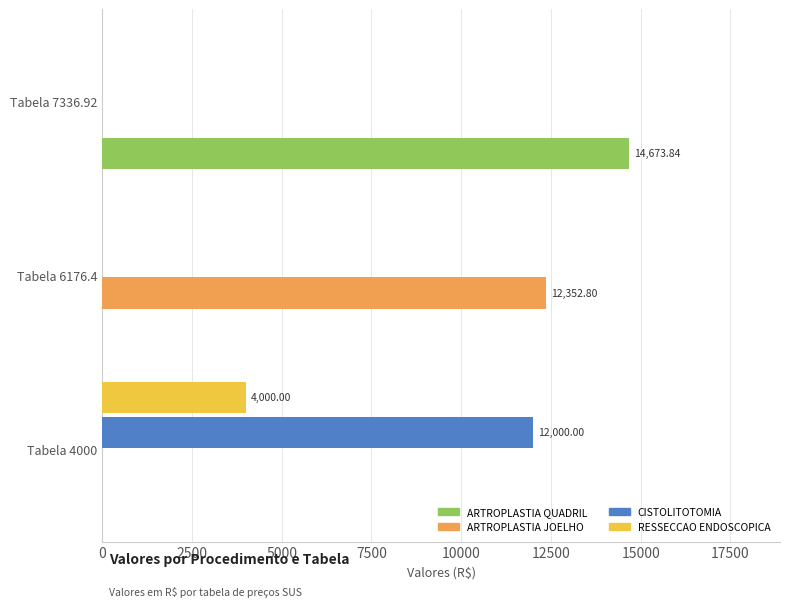

What are all the series names shown in the legend?

ARTROPLASTIA QUADRIL, ARTROPLASTIA JOELHO, CISTOLITOTOMIA, RESSECCAO ENDOSCOPICA